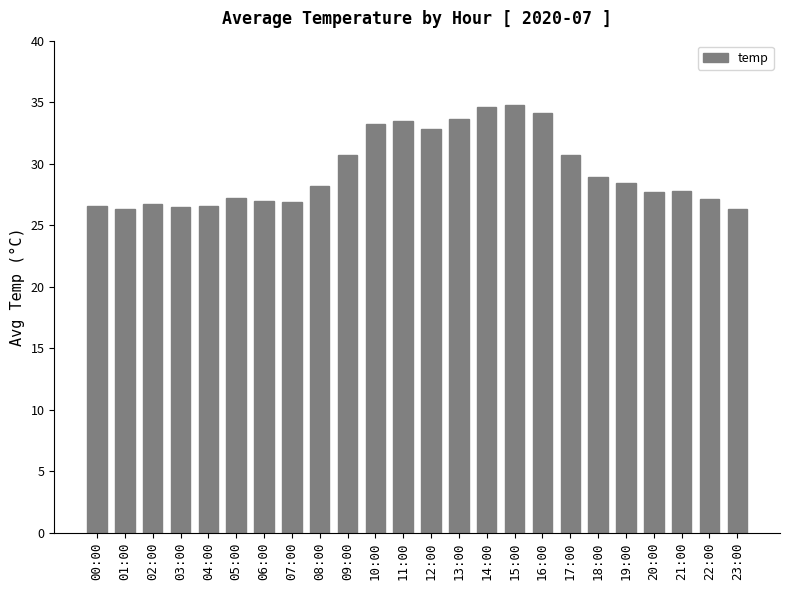

What is the maximum value shown in the chart?

34.8